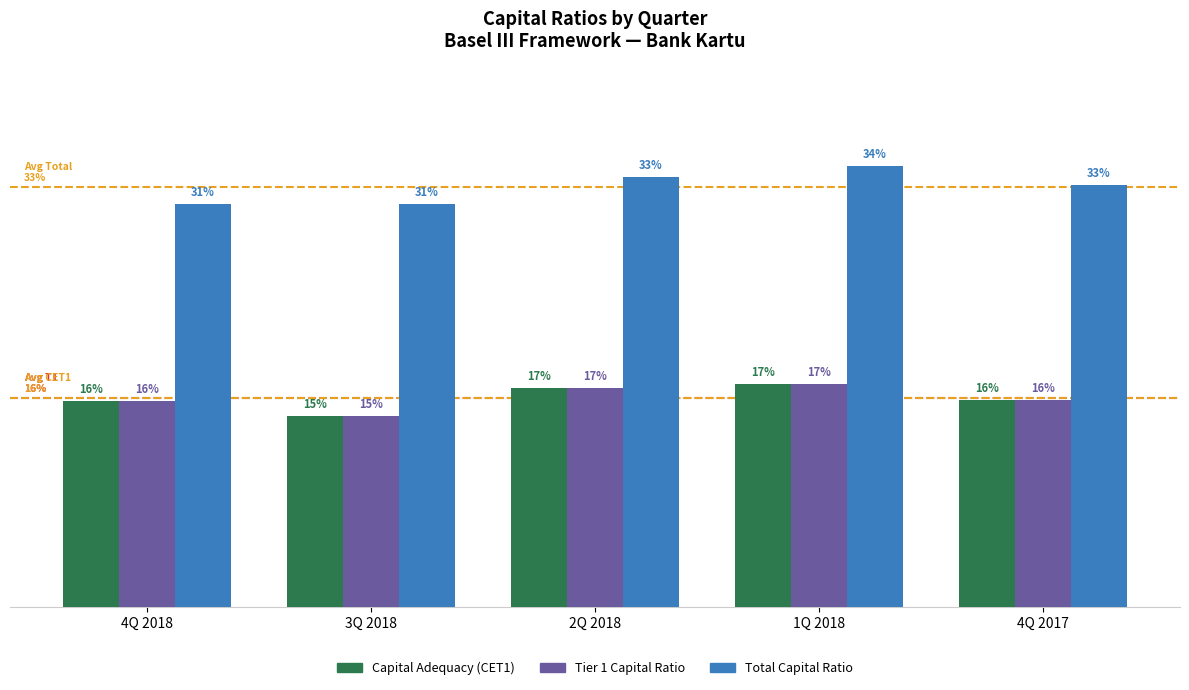

Are the bars grouped side by side (vs. stacked)?

Yes